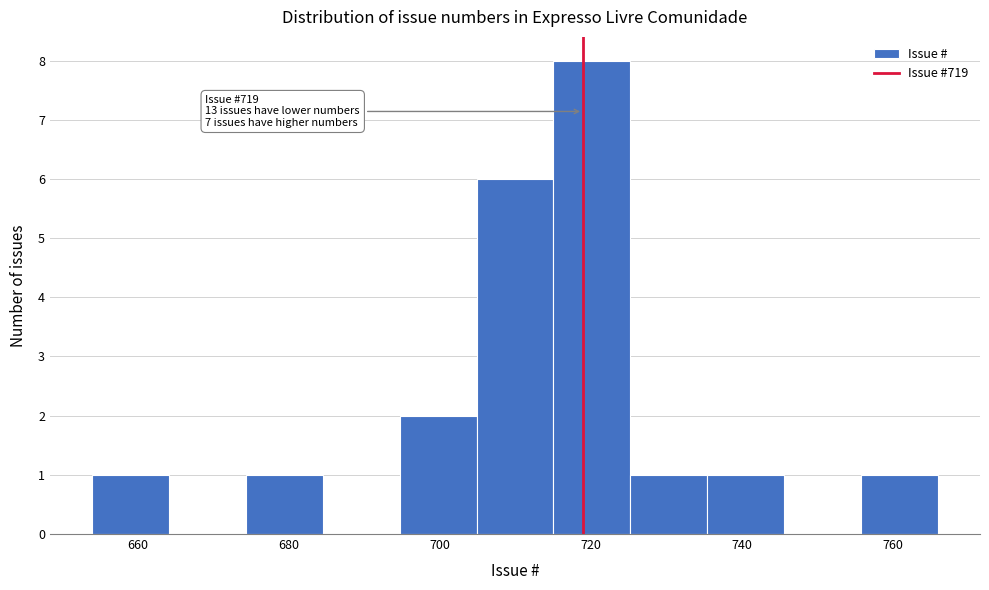

Over which range of the x-axis is the bar tallest?

716 to 726